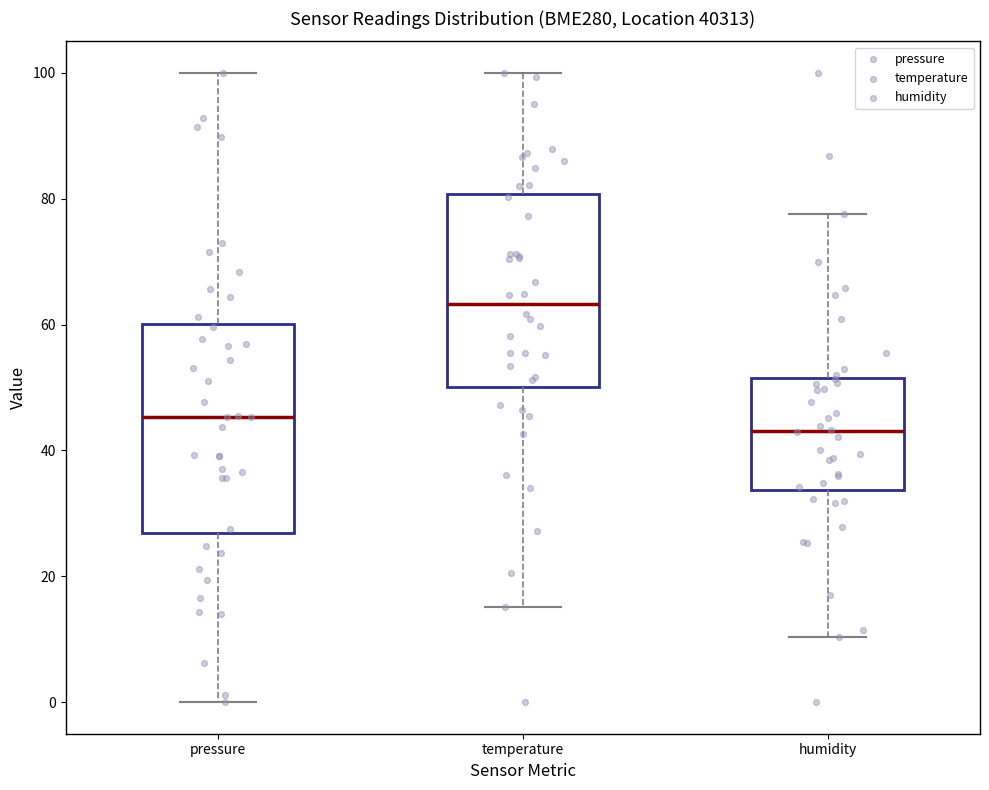

Reading left to right, transcribe this box plot: for each box, give where its median line is, the range the box spans, and where its two whiskers end, as read against the y-axis. The values are not printed on the chart, so give them approximately, as read against the axis.

pressure: median 46, box 26 to 60, whiskers 0 to 100
temperature: median 64, box 50 to 80, whiskers 16 to 100
humidity: median 44, box 34 to 52, whiskers 10 to 78